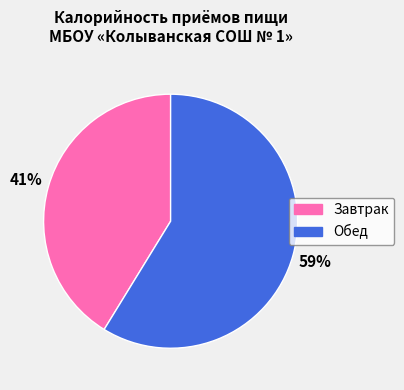

Is the sum of Завтрак and Обед greater than half?

Yes